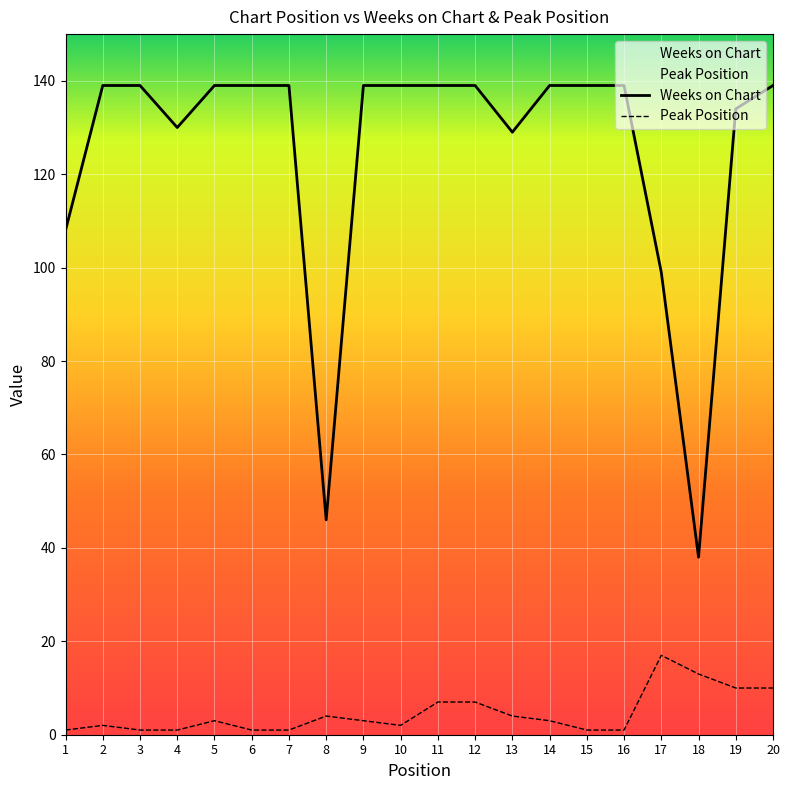

Which series changed the most between 2 and 14?

Peak Position